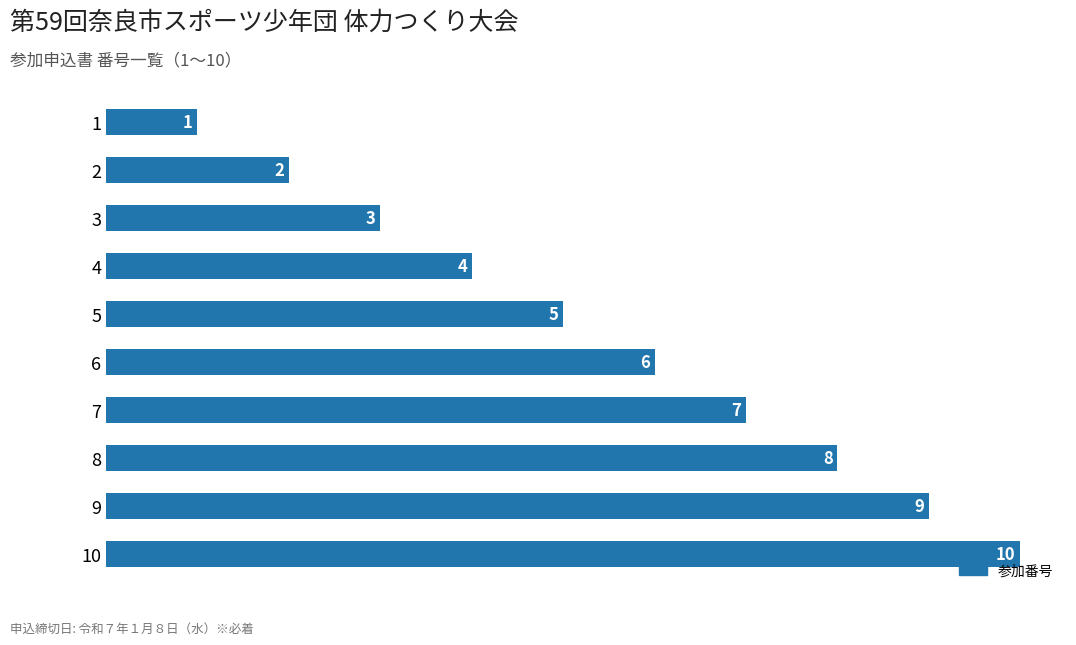

What is the sum of all values?

55